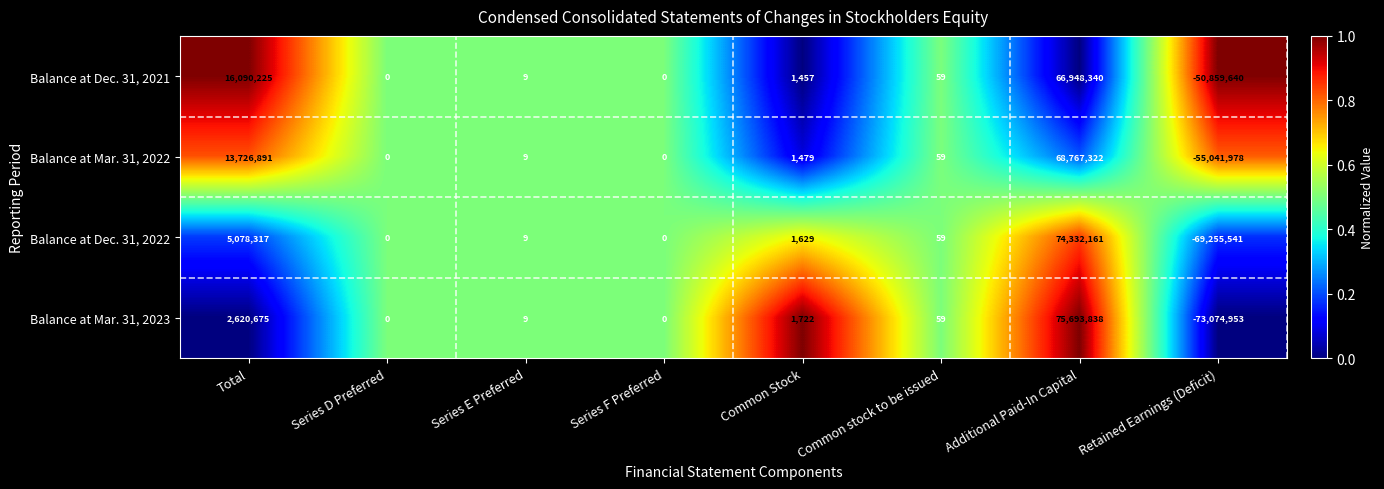

Is it true that Balance at Dec. 31, 2022 equals 2438 at Common Stock?

False